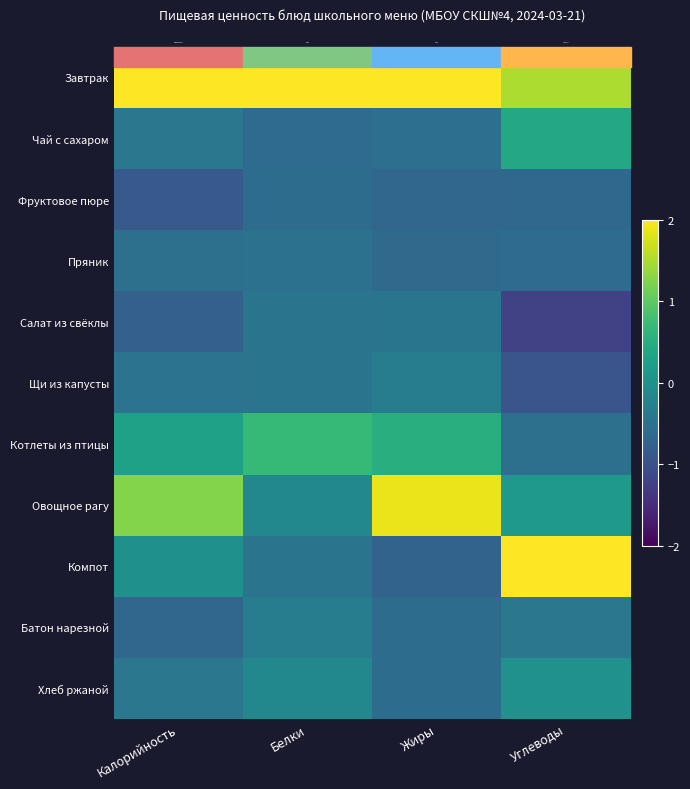

Is the value of Компот at Жиры greater than the value of Чай с сахаром at Углеводы?

No